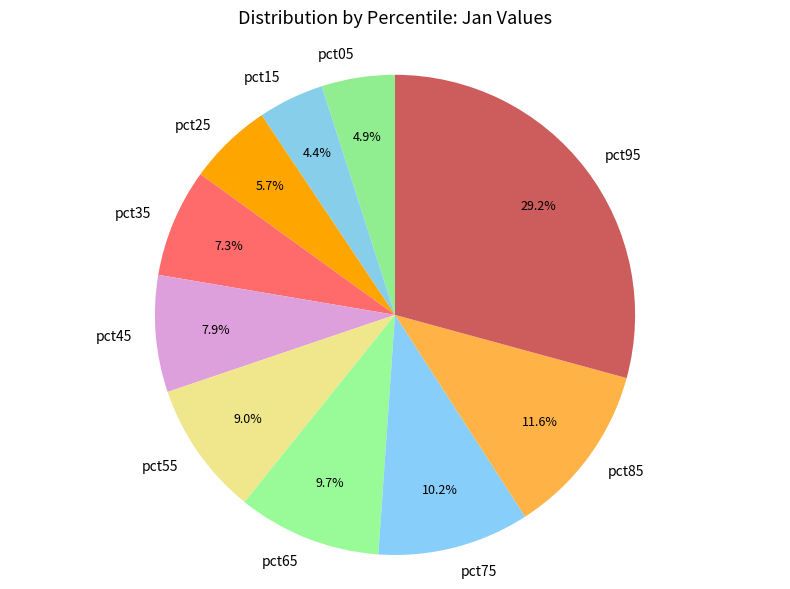

How many segments does this pie chart have?

10